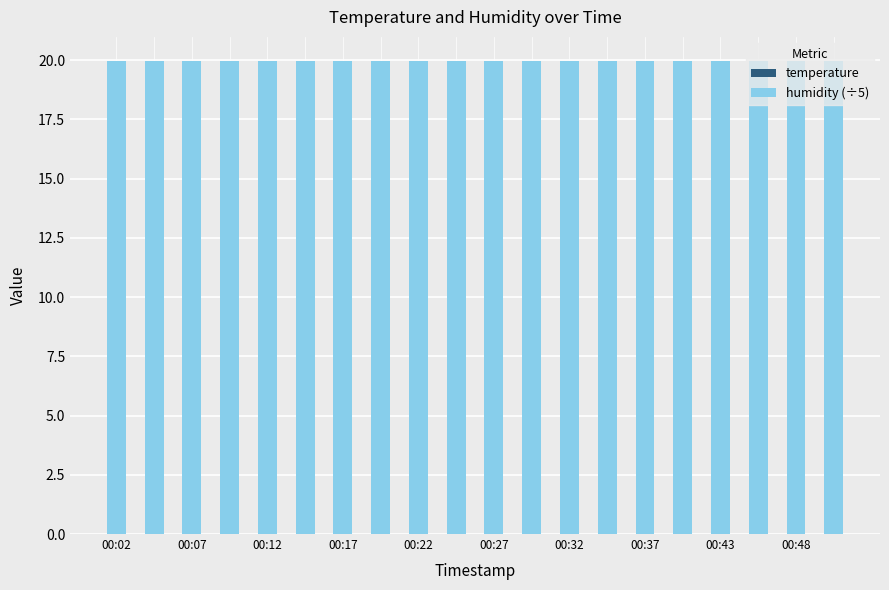

The temperature series shows 16.0 at 00:22. True or false?

True